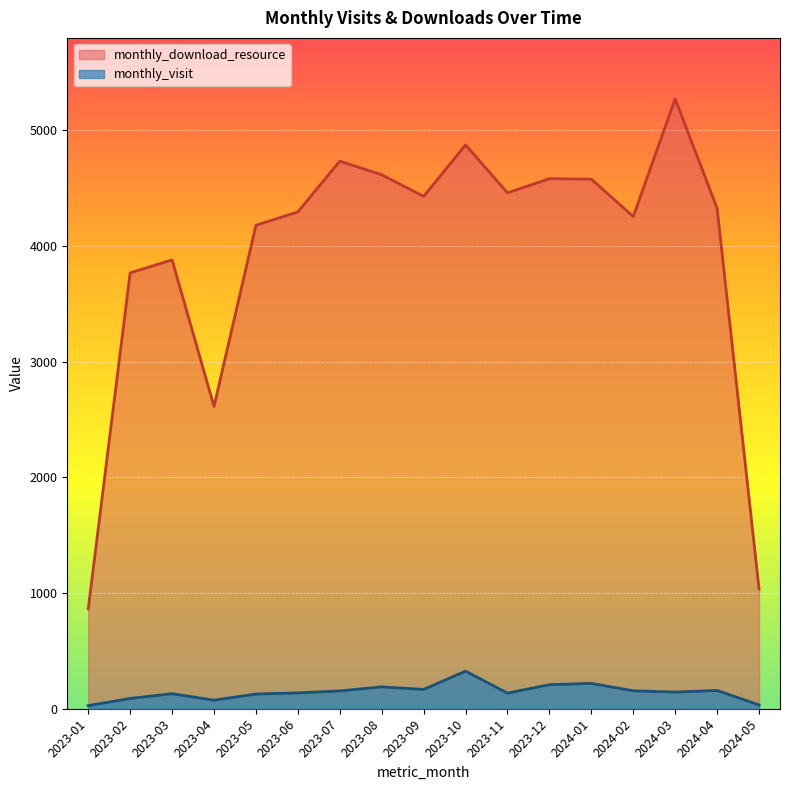

What is the label of the 16th point from the left?

2024-04